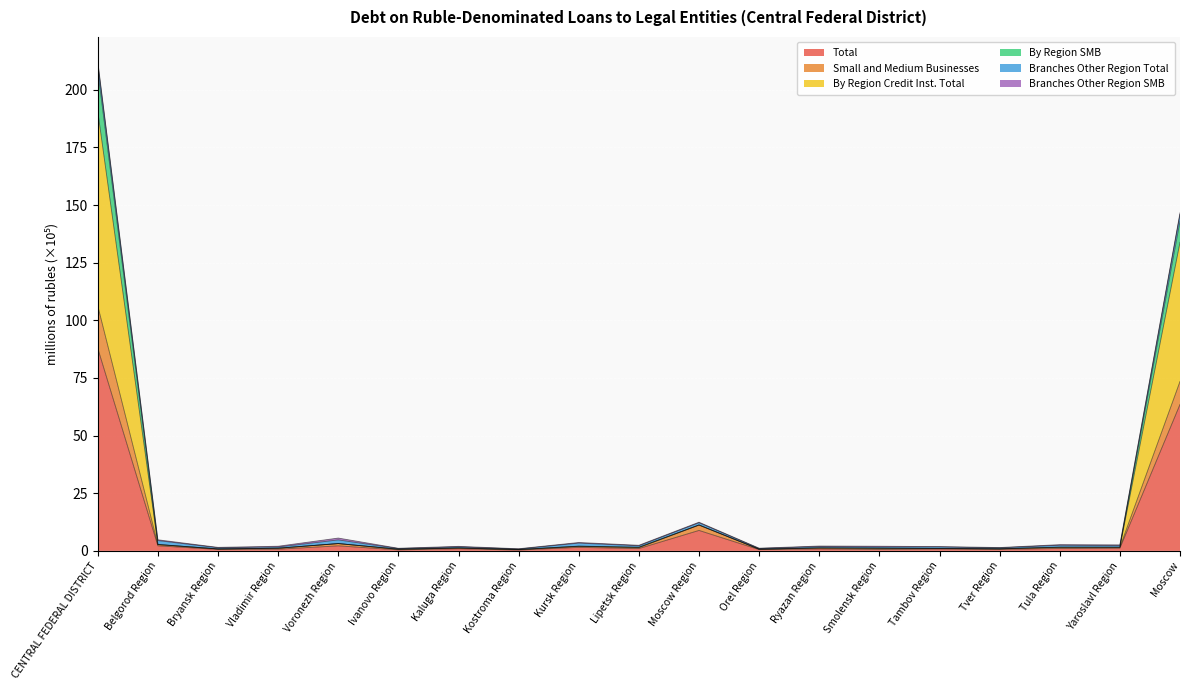

At which label does By Region SMB reach its minimum?

Kostroma Region